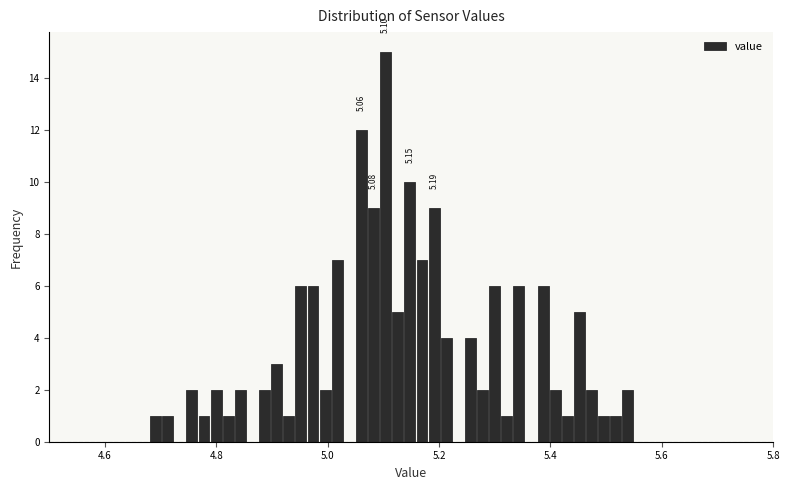

Around what value on the x-axis is the tallest bar? Give the approximate position of its centre, as read against the axis.

5.10